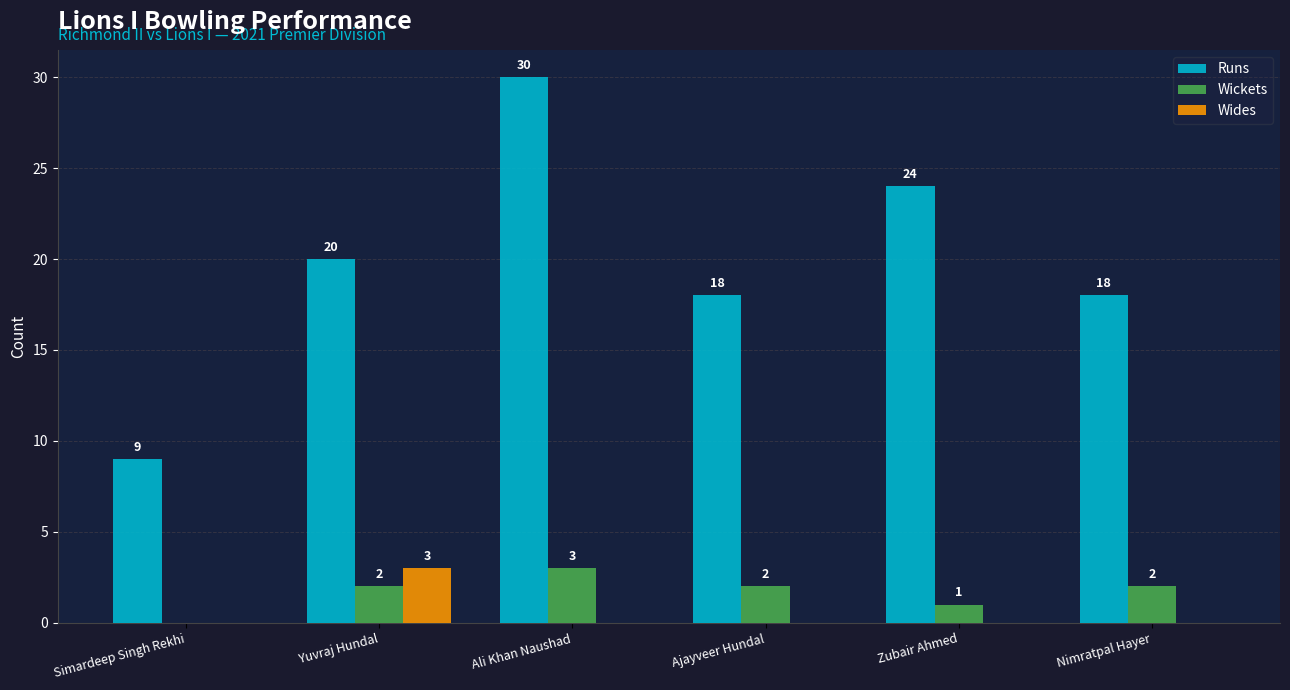

Between Simardeep Singh Rekhi and Nimratpal Hayer, which series saw the biggest shift?

Runs